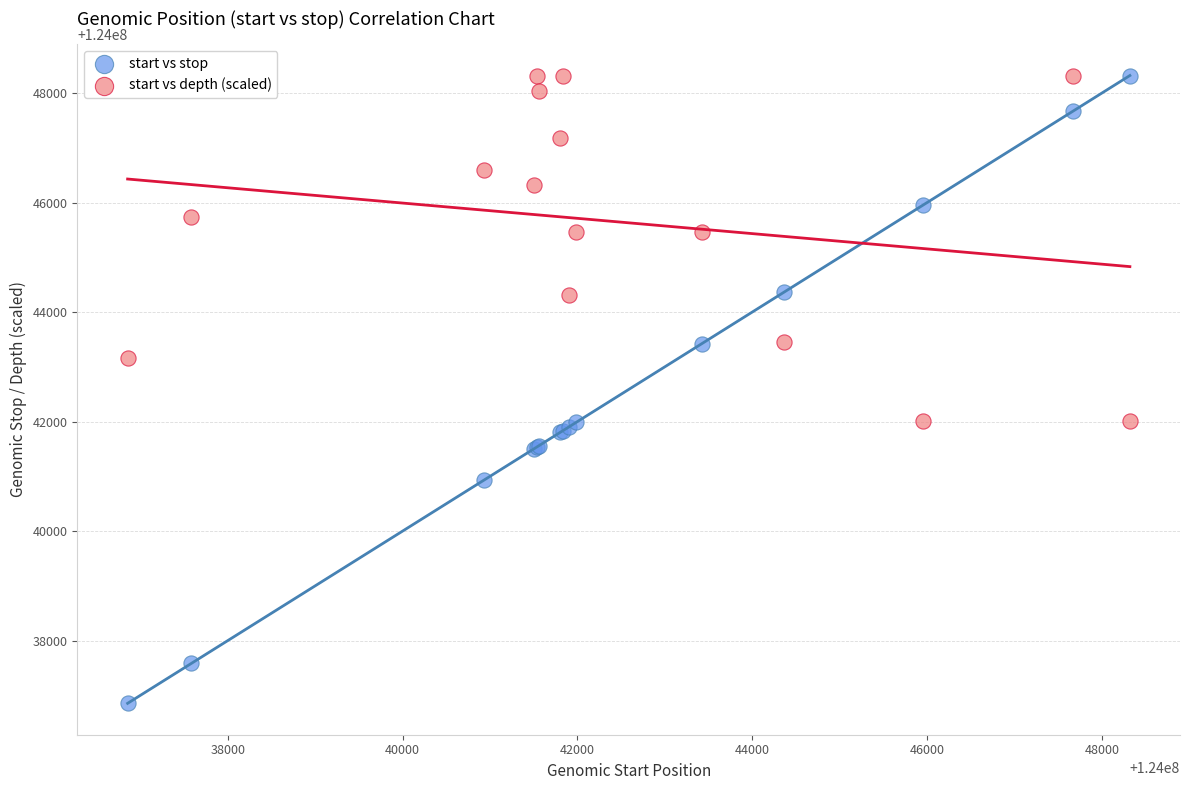

Which series has the widest spread of Y values?

start vs stop